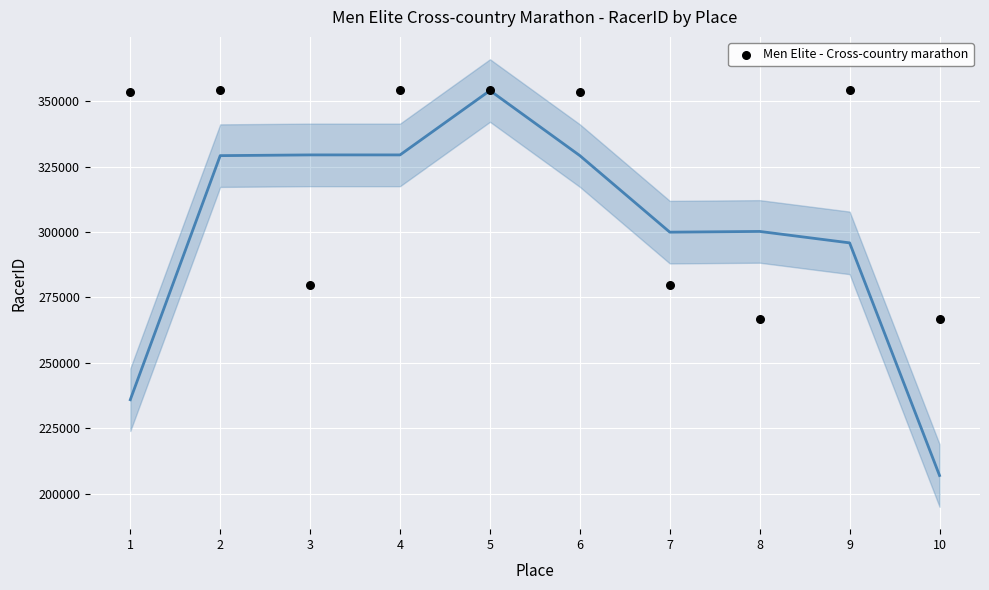

What is the average X value?

6